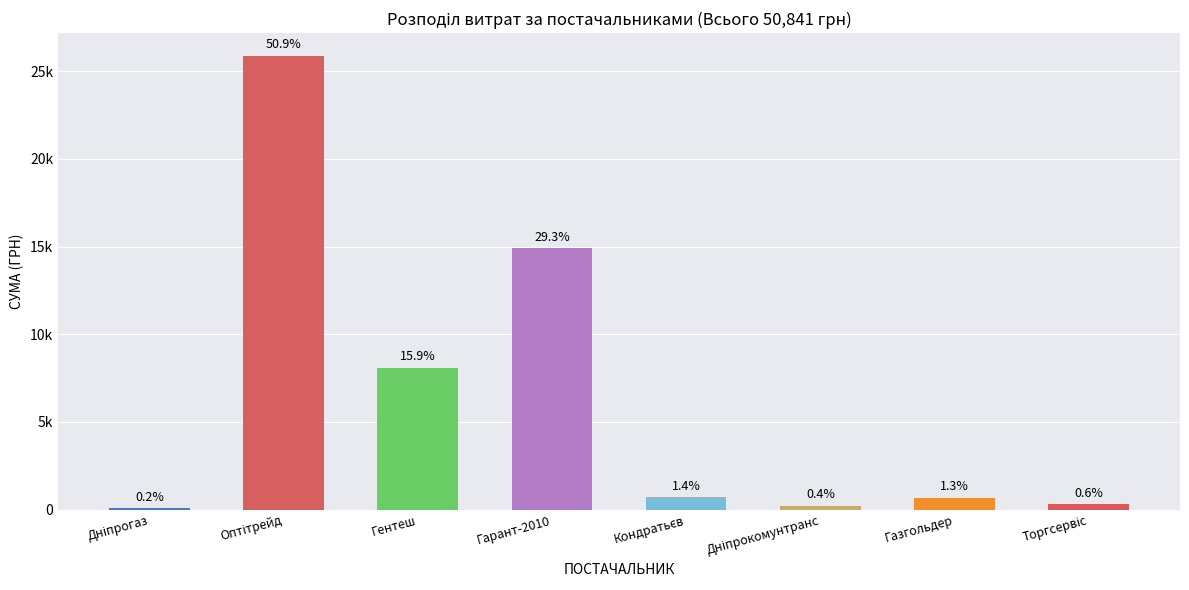

What value does the data have at Гентеш?

8097.0